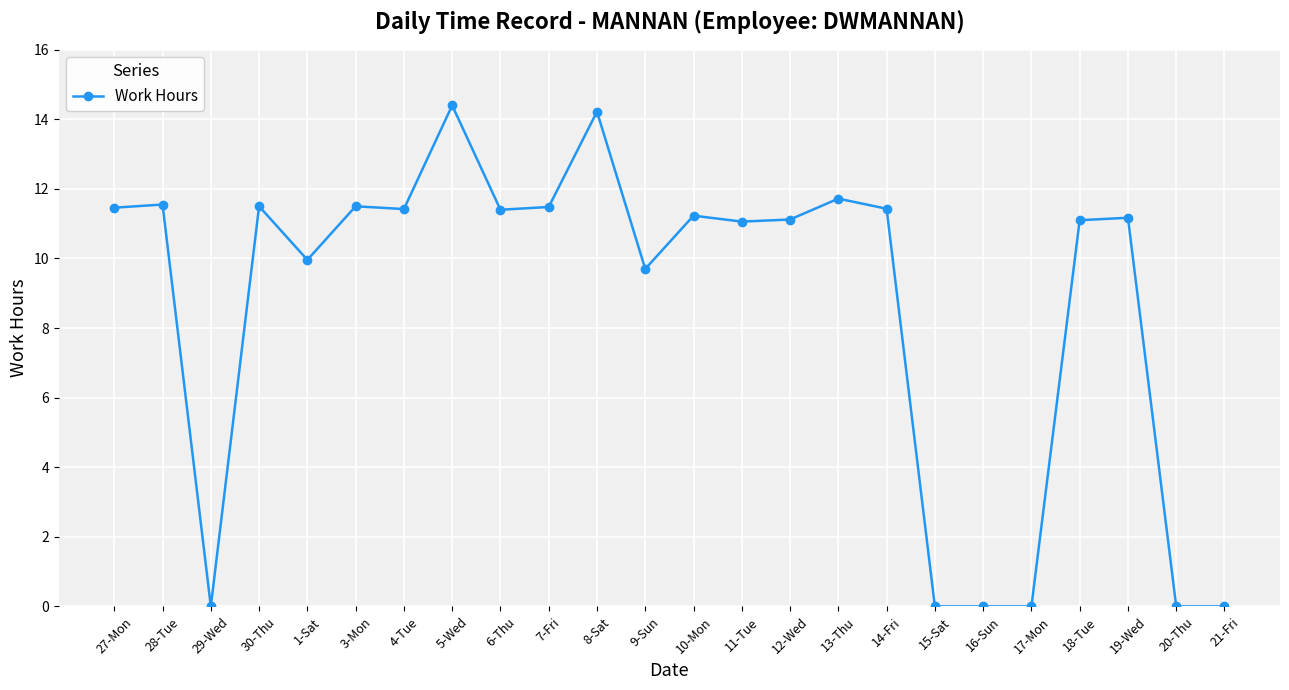

Where does the data first go above 11?

27-Mon